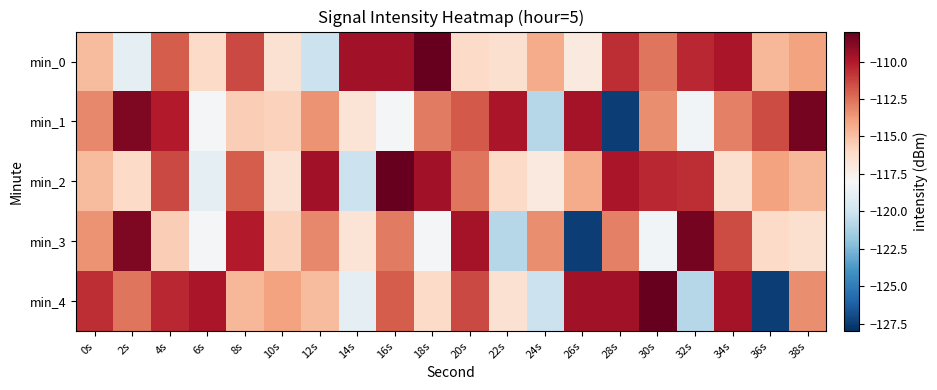

At which category does the chart reach its peak across all series?

18s